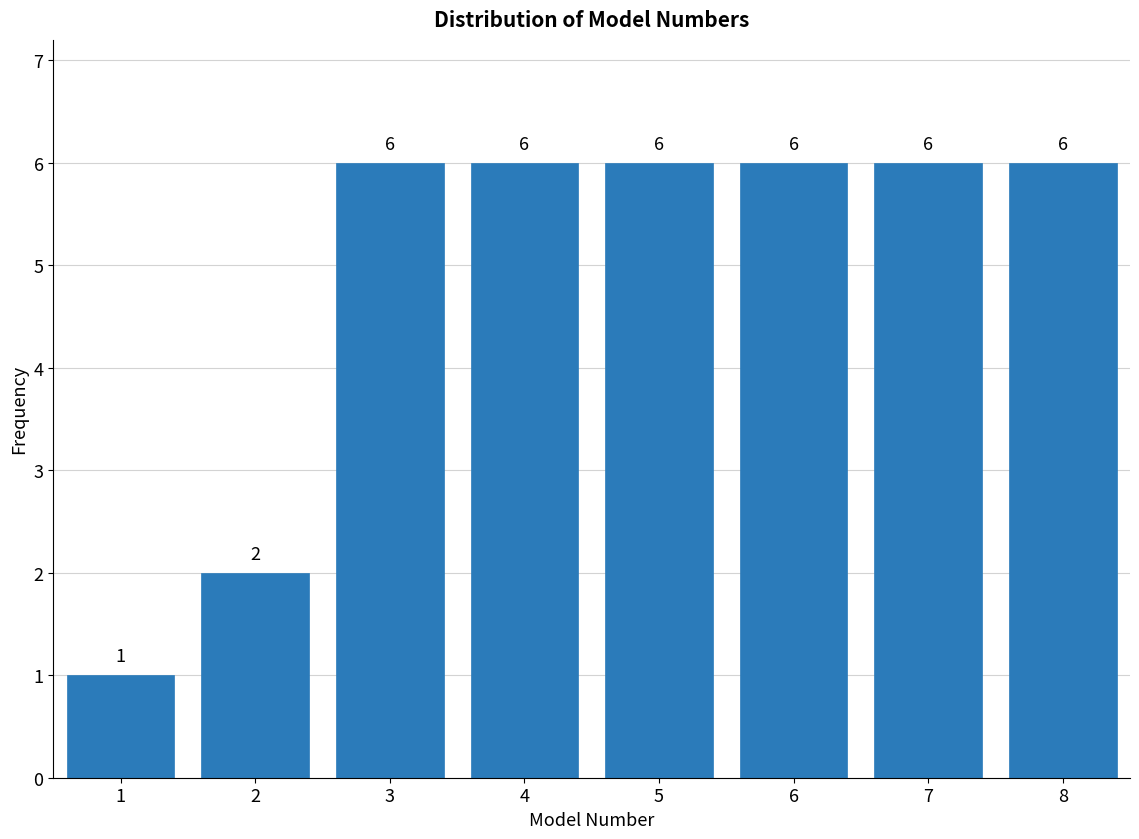

Reading right to left, what are all the values shown in this chart?

8=6	7=6	6=6	5=6	4=6	3=6	2=2	1=1